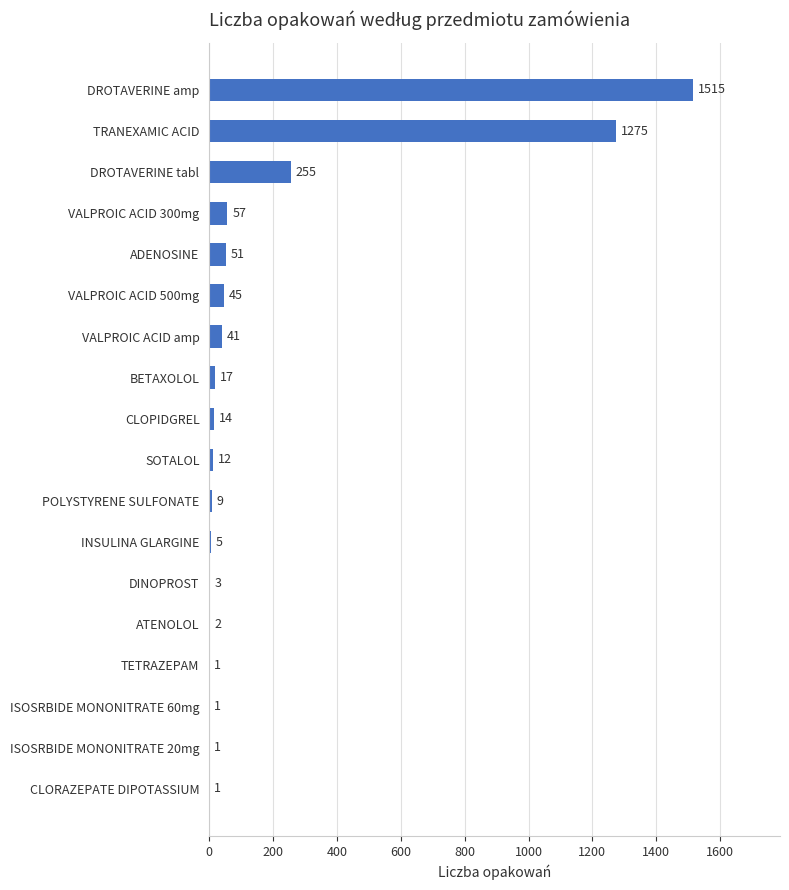

What is the sum of the values at ATENOLOL and BETAXOLOL?

19